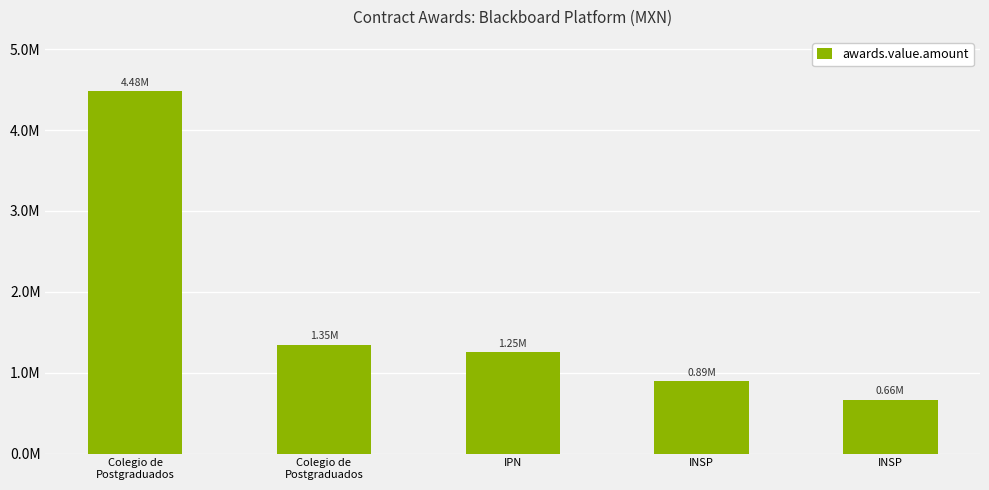

Reading left to right, transcribe all the data shown in this chart.

Colegio de
Postgraduados=4481032.4	Colegio de
Postgraduados=1348047.6	IPN=1250000.0	INSP=893246.6	INSP=663827.8